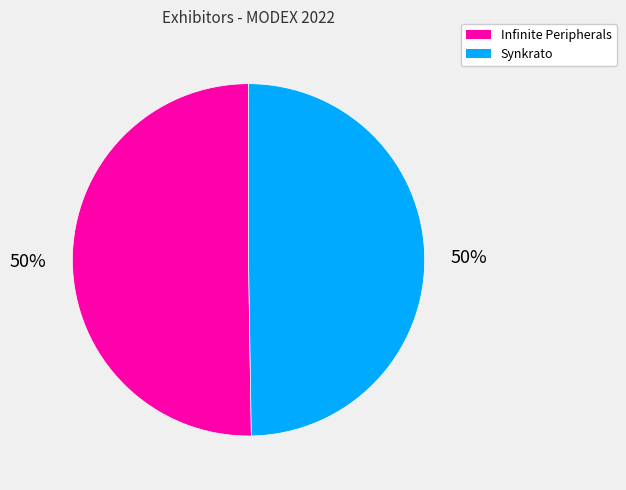

To the nearest percent, what portion does Infinite Peripherals represent?

50%